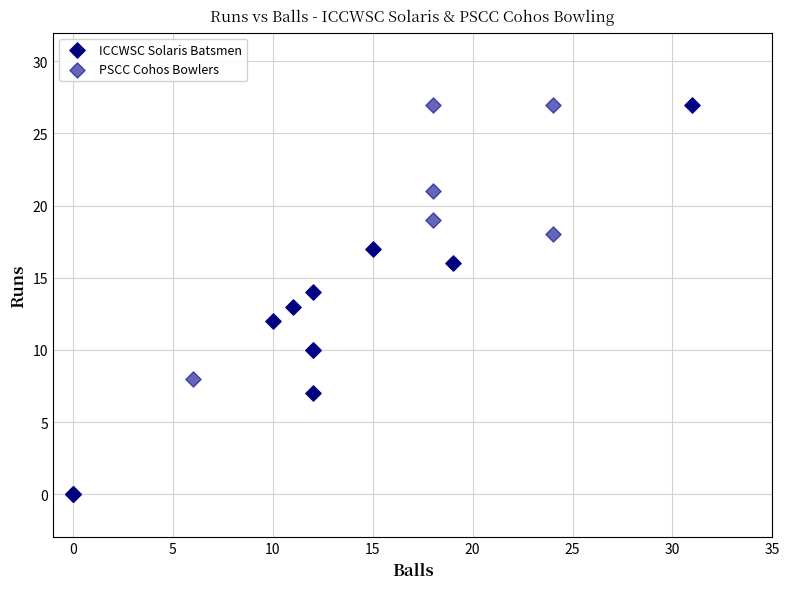

Which series contains the lowest Y value?

ICCWSC Solaris Batsmen